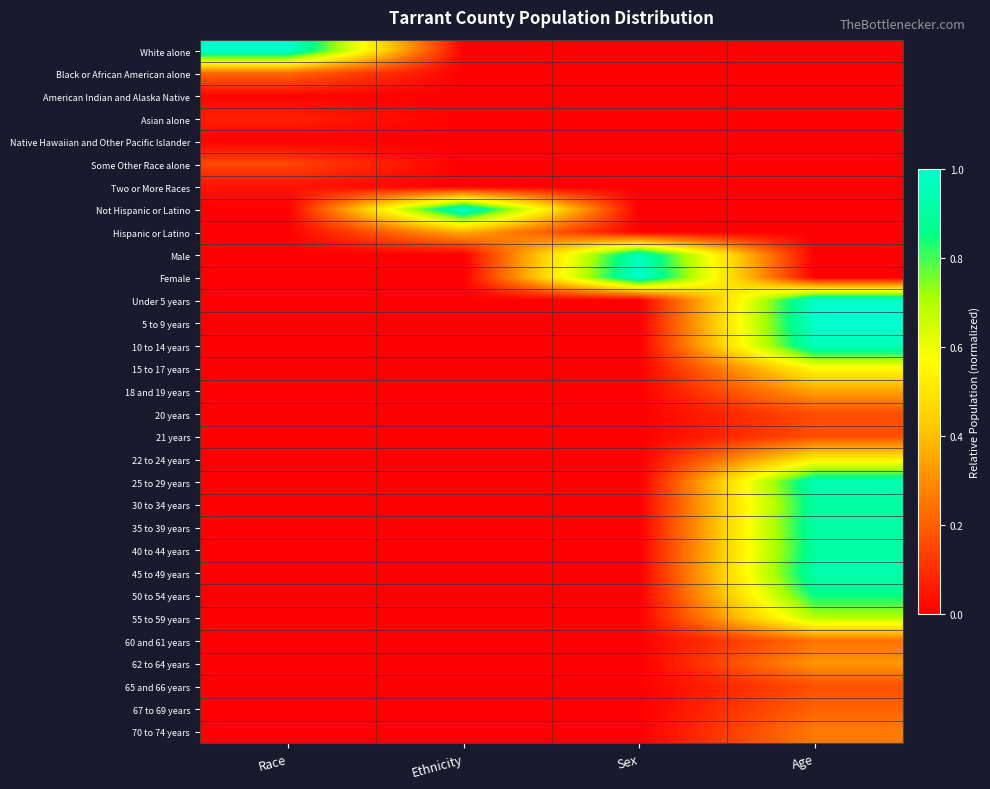

Reading left to right, what are all the values shown in this chart?

White alone: Race=1.0	Ethnicity=0.0	Sex=0.0	Age=0.0
Black or African American alone: Race=0.2	Ethnicity=0.0	Sex=0.0	Age=0.0
American Indian and Alaska Native: Race=0.0	Ethnicity=0.0	Sex=0.0	Age=0.0
Asian alone: Race=0.1	Ethnicity=0.0	Sex=0.0	Age=0.0
Native Hawaiian and Other Pacific Islander: Race=0.0	Ethnicity=0.0	Sex=0.0	Age=0.0
Some Other Race alone: Race=0.1	Ethnicity=0.0	Sex=0.0	Age=0.0
Two or More Races: Race=0.0	Ethnicity=0.0	Sex=0.0	Age=0.0
Not Hispanic or Latino: Race=0.0	Ethnicity=1.0	Sex=0.0	Age=0.0
Hispanic or Latino: Race=0.0	Ethnicity=0.4	Sex=0.0	Age=0.0
Male: Race=0.0	Ethnicity=0.0	Sex=1.0	Age=0.0
Female: Race=0.0	Ethnicity=0.0	Sex=1.0	Age=0.0
Under 5 years: Race=0.0	Ethnicity=0.0	Sex=0.0	Age=1.0
5 to 9 years: Race=0.0	Ethnicity=0.0	Sex=0.0	Age=1.0
10 to 14 years: Race=0.0	Ethnicity=0.0	Sex=0.0	Age=1.0
15 to 17 years: Race=0.0	Ethnicity=0.0	Sex=0.0	Age=0.6
18 and 19 years: Race=0.0	Ethnicity=0.0	Sex=0.0	Age=0.3
20 years: Race=0.0	Ethnicity=0.0	Sex=0.0	Age=0.2
21 years: Race=0.0	Ethnicity=0.0	Sex=0.0	Age=0.2
22 to 24 years: Race=0.0	Ethnicity=0.0	Sex=0.0	Age=0.5
25 to 29 years: Race=0.0	Ethnicity=0.0	Sex=0.0	Age=0.9
30 to 34 years: Race=0.0	Ethnicity=0.0	Sex=0.0	Age=0.9
35 to 39 years: Race=0.0	Ethnicity=0.0	Sex=0.0	Age=0.9
40 to 44 years: Race=0.0	Ethnicity=0.0	Sex=0.0	Age=0.9
45 to 49 years: Race=0.0	Ethnicity=0.0	Sex=0.0	Age=0.9
50 to 54 years: Race=0.0	Ethnicity=0.0	Sex=0.0	Age=0.9
55 to 59 years: Race=0.0	Ethnicity=0.0	Sex=0.0	Age=0.7
60 and 61 years: Race=0.0	Ethnicity=0.0	Sex=0.0	Age=0.2
62 to 64 years: Race=0.0	Ethnicity=0.0	Sex=0.0	Age=0.3
65 and 66 years: Race=0.0	Ethnicity=0.0	Sex=0.0	Age=0.2
67 to 69 years: Race=0.0	Ethnicity=0.0	Sex=0.0	Age=0.2
70 to 74 years: Race=0.0	Ethnicity=0.0	Sex=0.0	Age=0.3